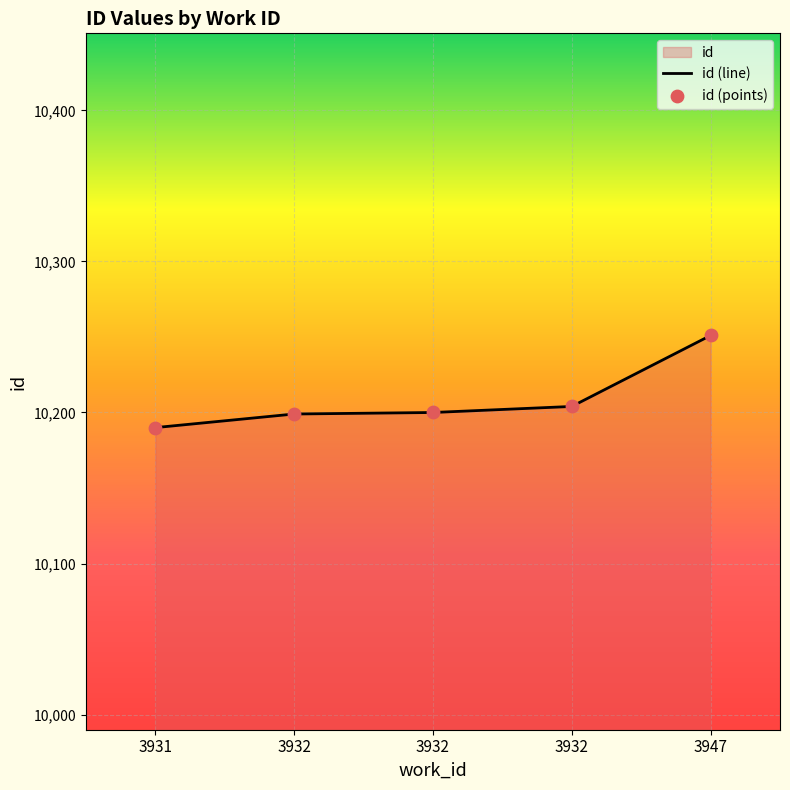

What is the change in value from 3932 to 3932?

+1